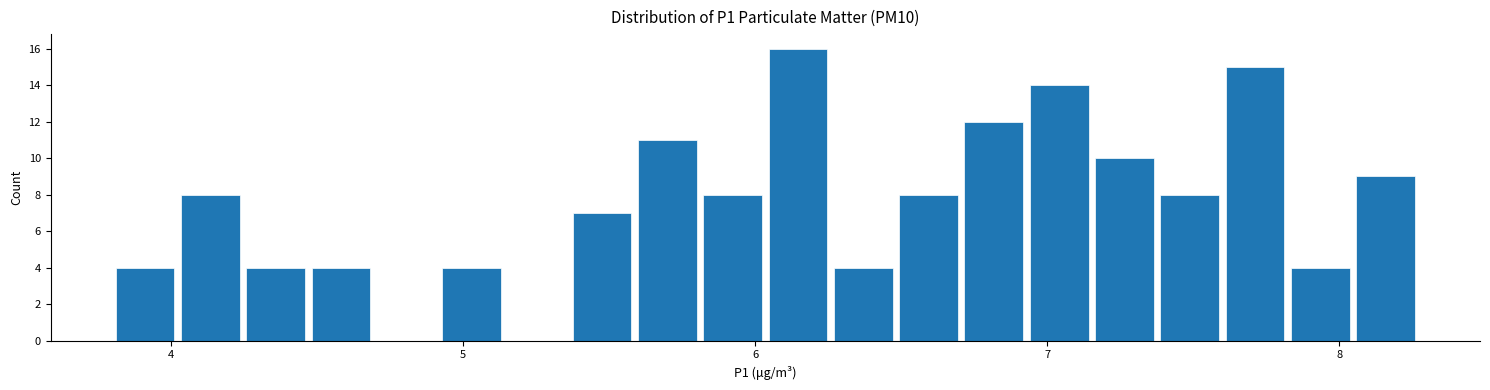

Around what value on the x-axis is the tallest bar? Give the approximate position of its centre, as read against the axis.

6.1